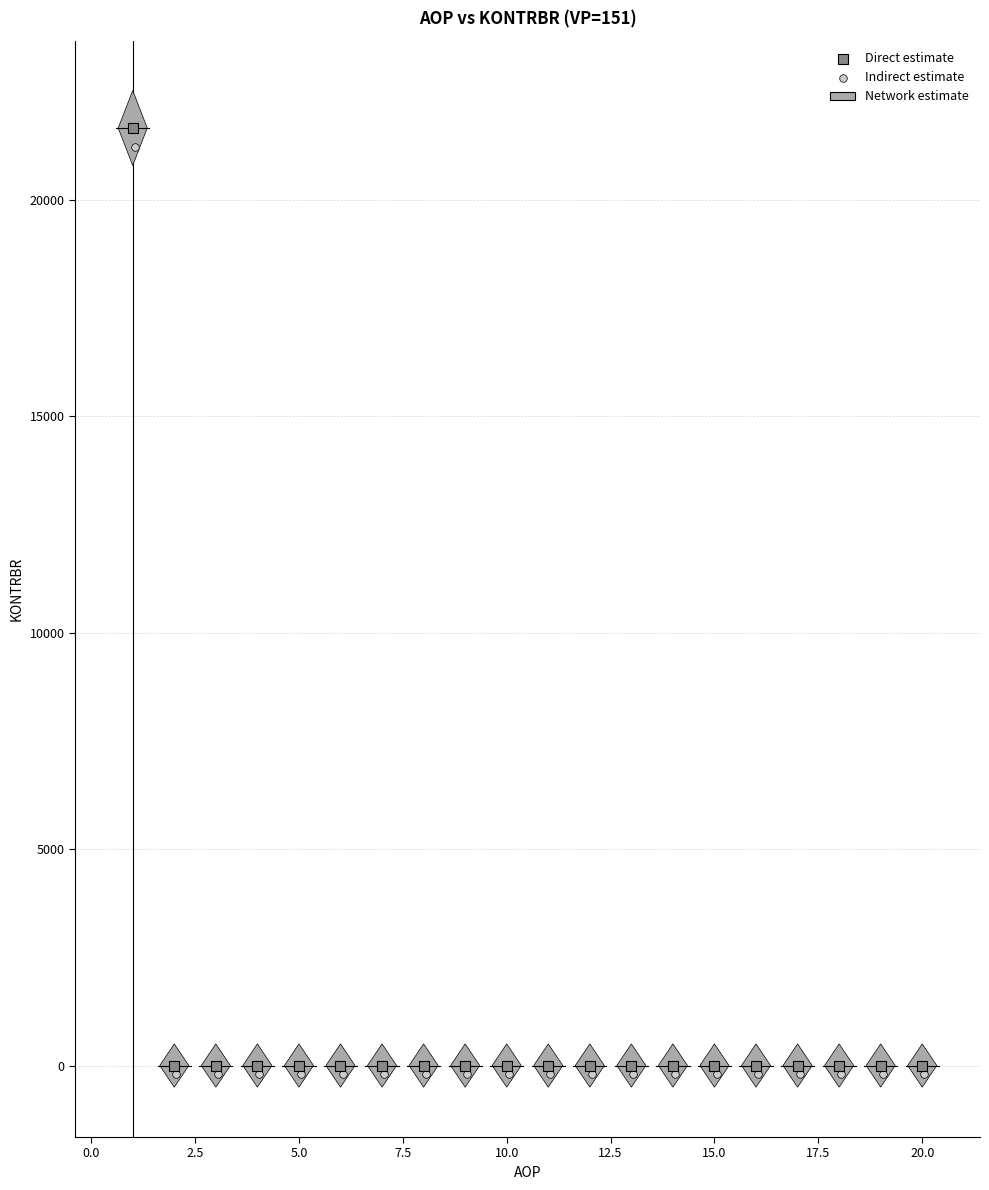

Which series has the widest spread of Y values?

Direct estimate